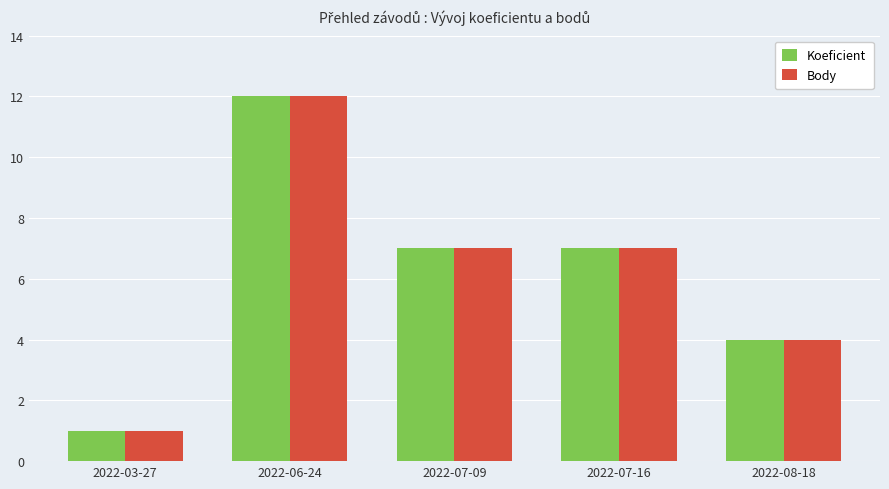

The Body series shows 7 at 2022-07-16. True or false?

True